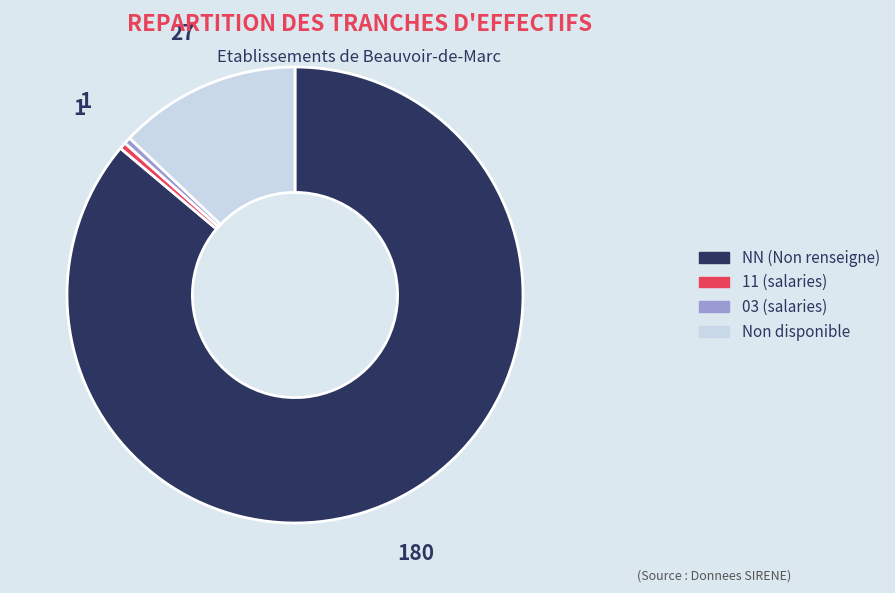

Is there any slice that represents more than half of the pie?

Yes